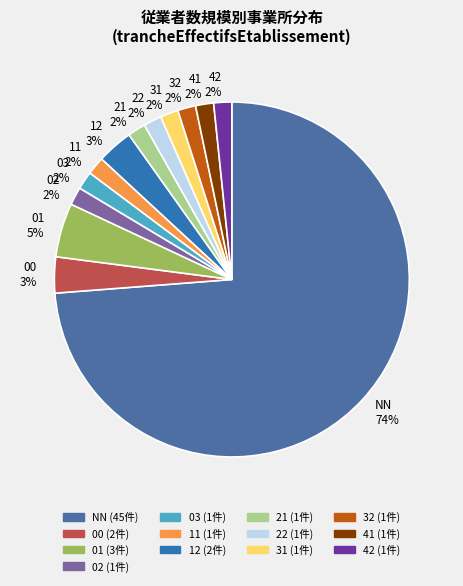

Is it true that 32 is 8% of the pie?

False